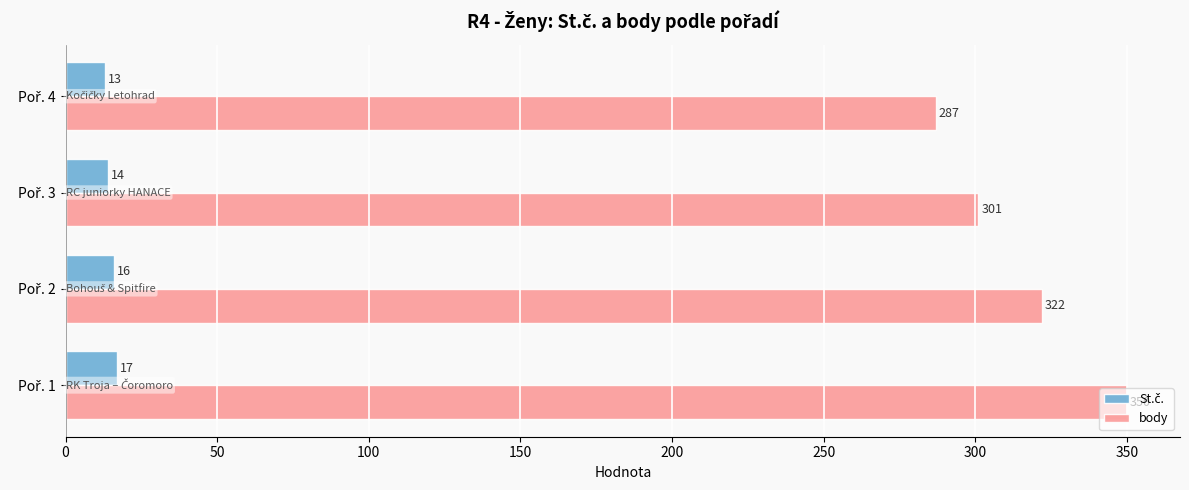

Count the body values in the range 301 to 350.

3